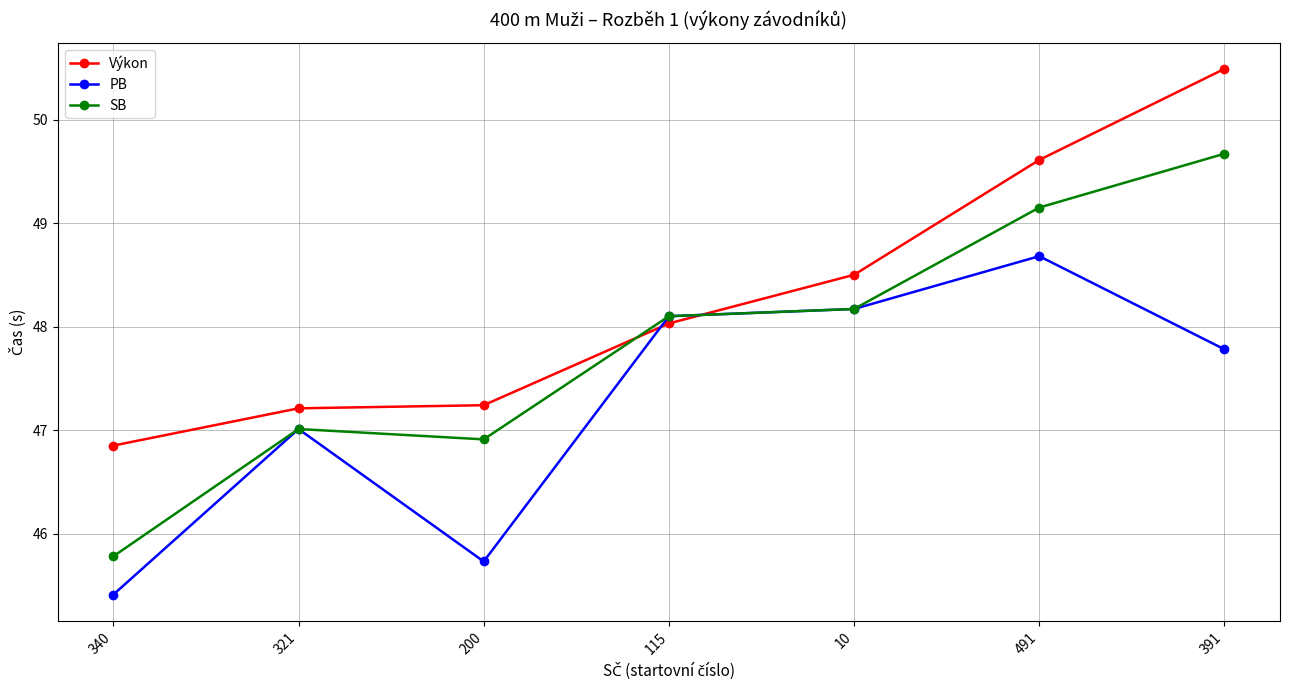

What is the sum of all SB values?

334.8